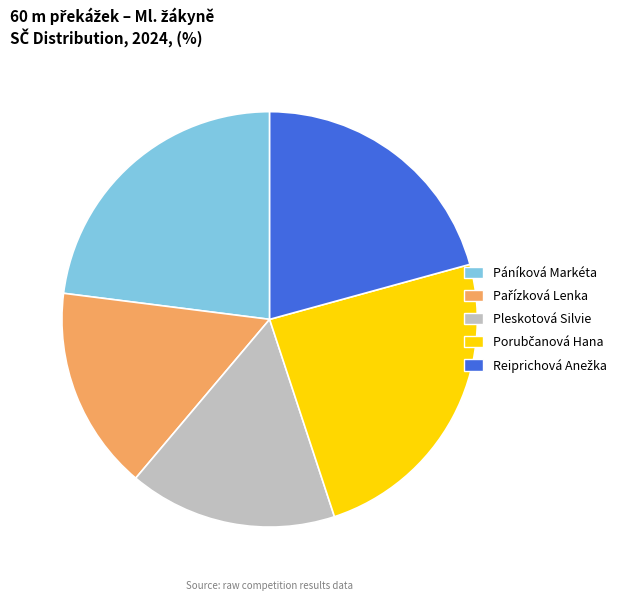

Does any single category account for the majority?

No